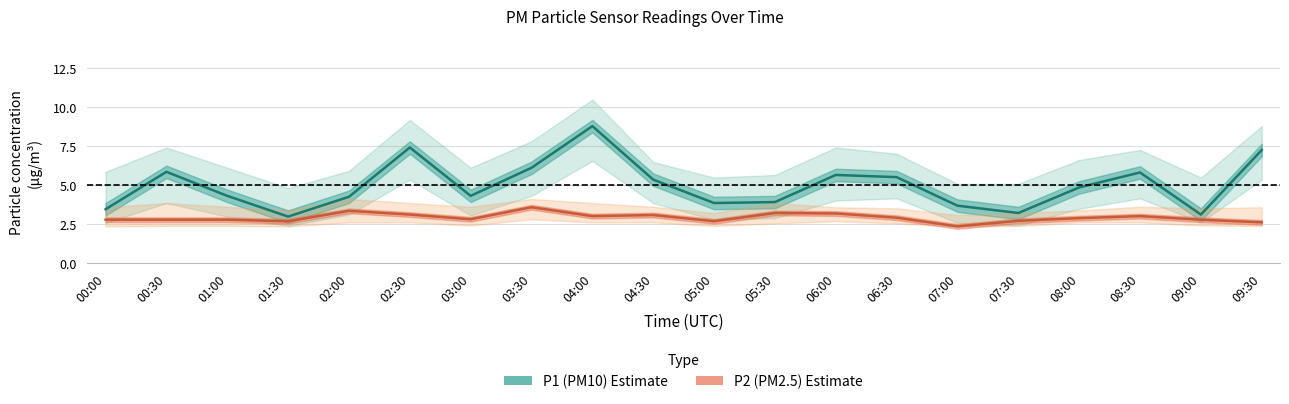

Which series has the largest total across all categories?

P1 (PM10)